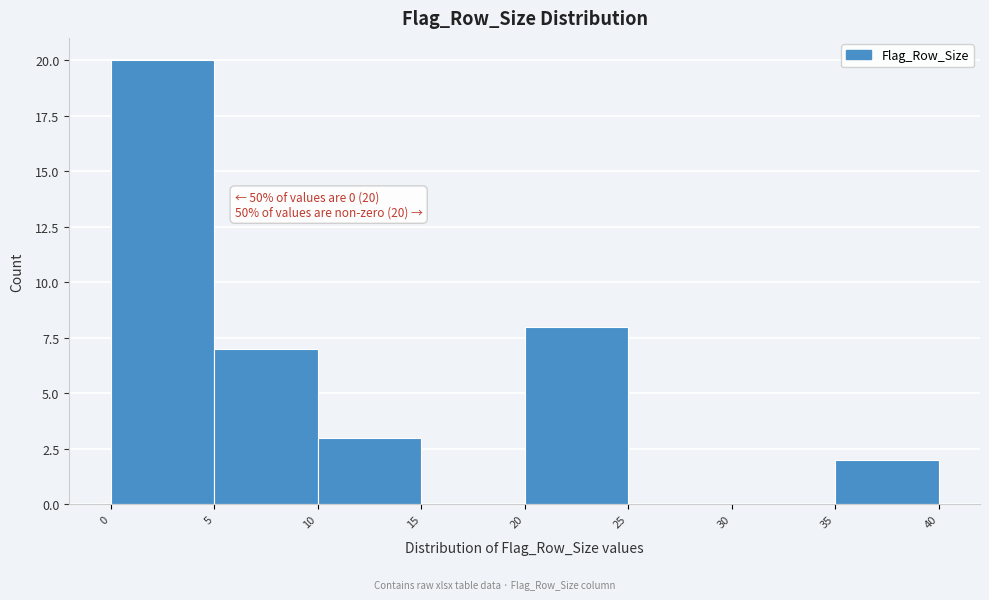

Which range on the x-axis has the tallest bar?

0 to 5